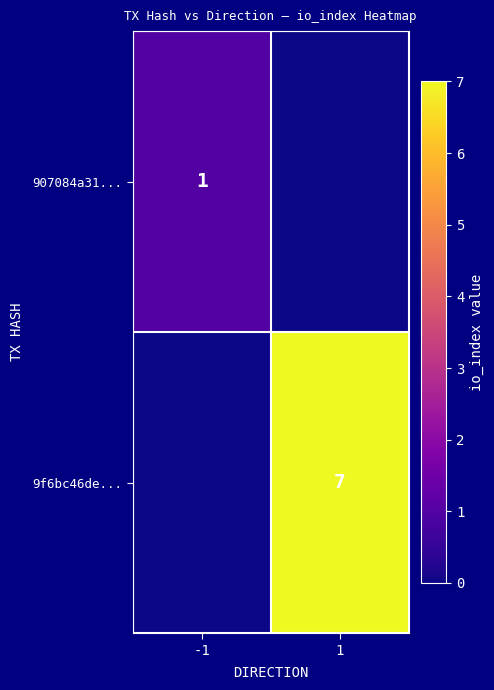

The value of 907084a31... at -1 is 1. True or false?

True